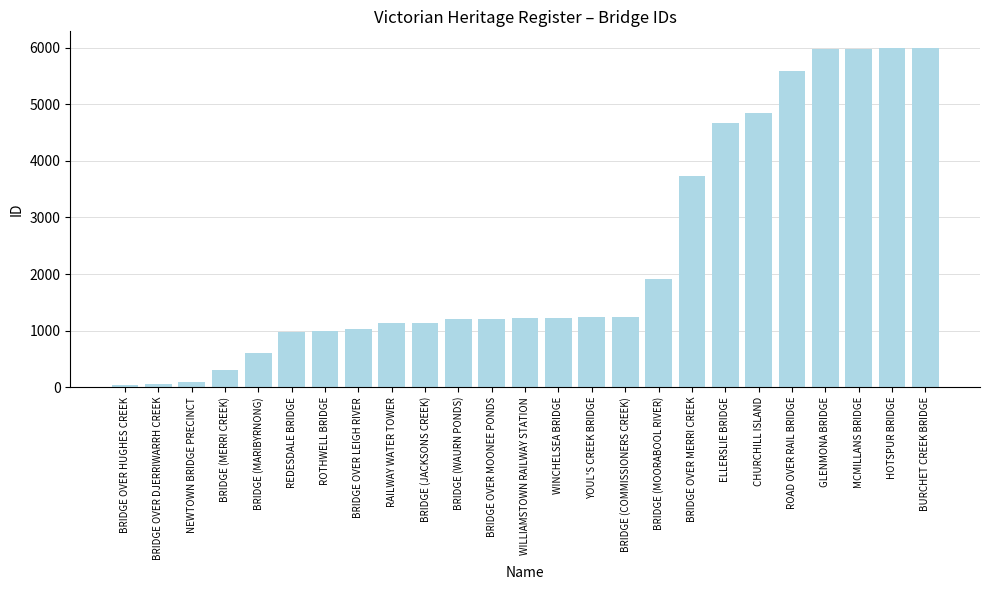

What is the label of the 22nd bar from the right?

BRIDGE (MERRI CREEK)